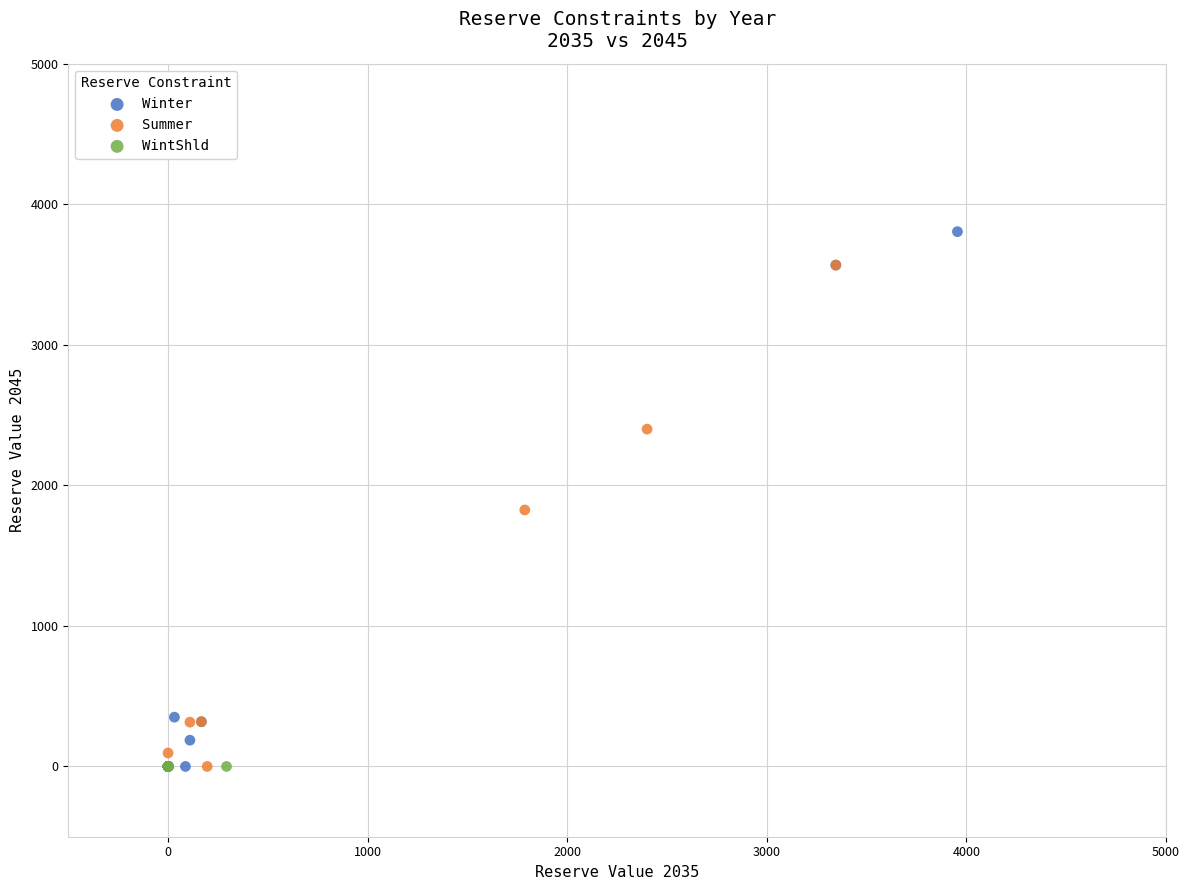

Which series reaches the maximum Y coordinate?

Winter